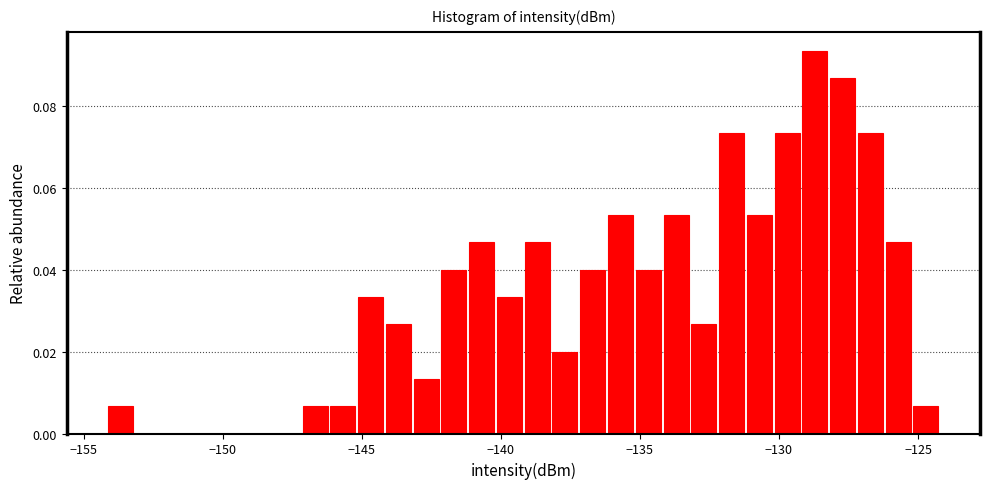

Around what value on the x-axis is the tallest bar? Give the approximate position of its centre, as read against the axis.

-128.5